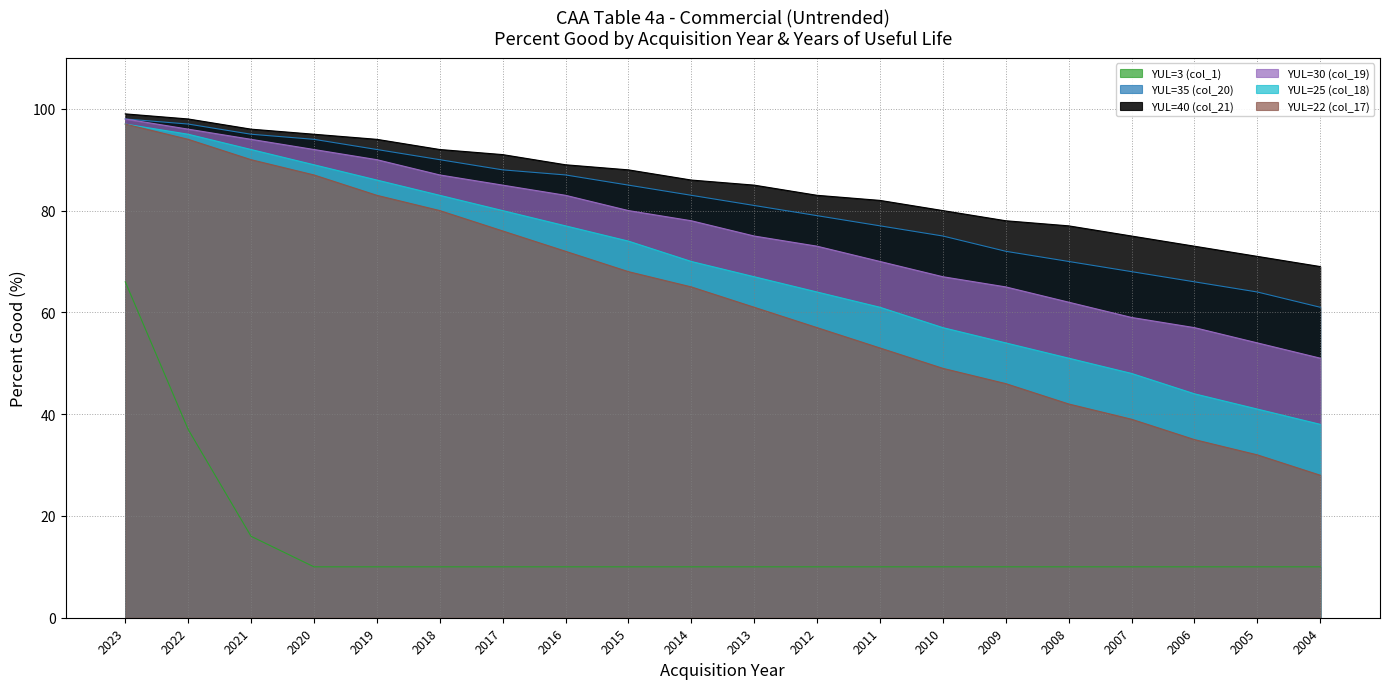

Which category has the lowest value across all series?

2020